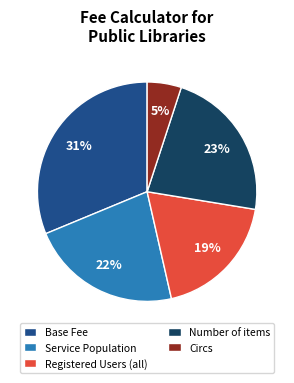

Which category has the biggest portion of the pie?

Base Fee